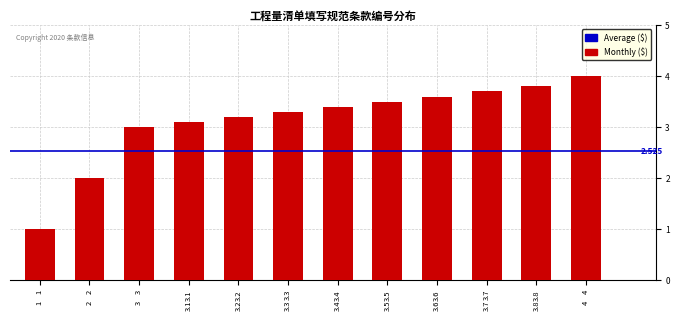

The chart shows a value of 2.0 at 2. True or false?

True